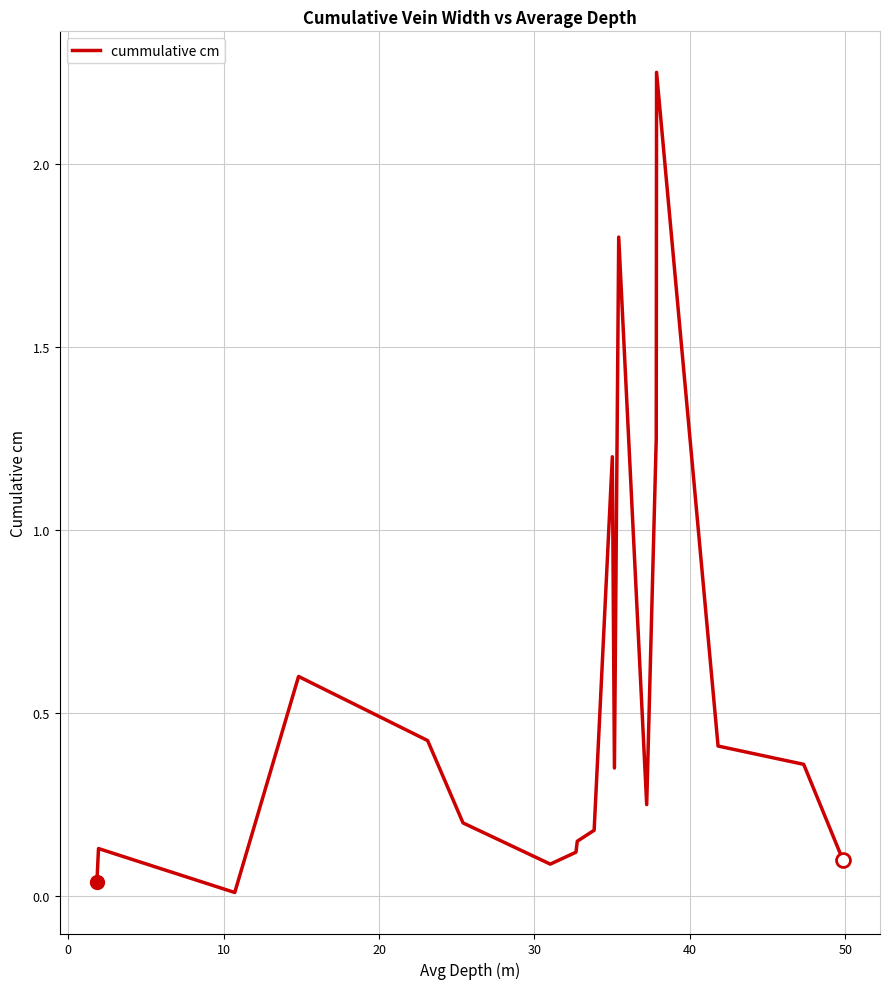

Count the number of categories in the chart.

19